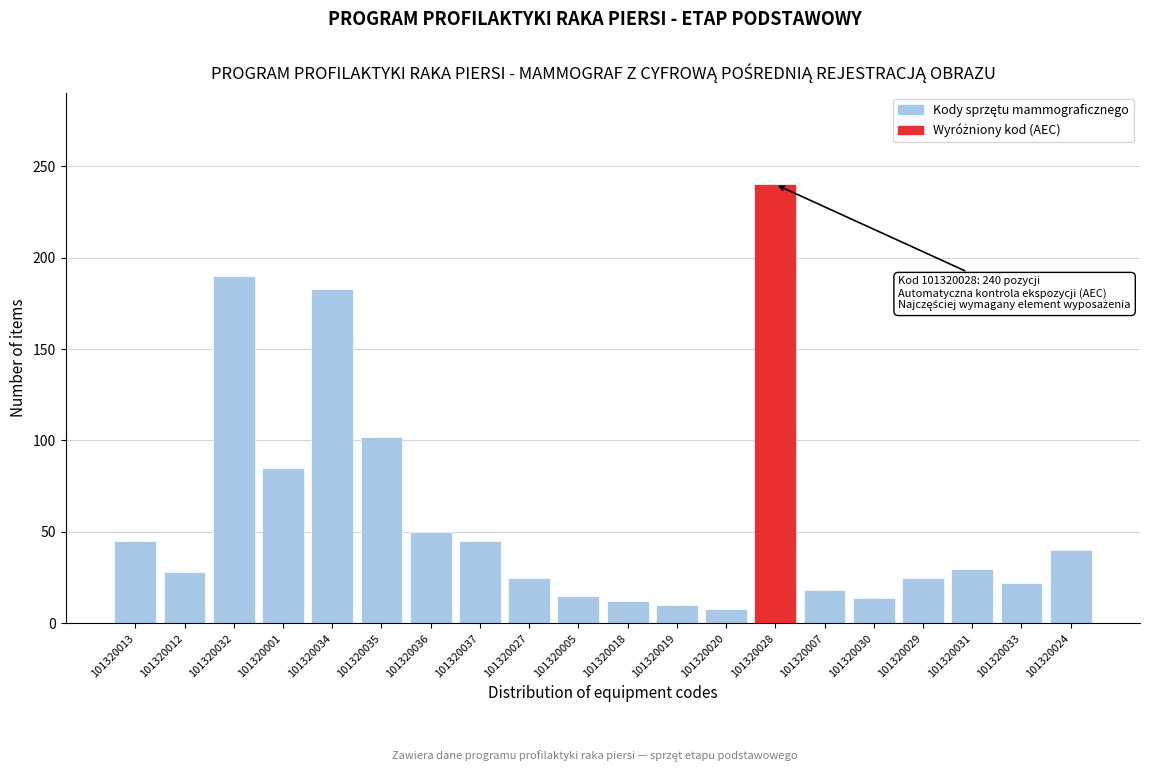

What is the sum of the values at 101320018 and 101320005?

27